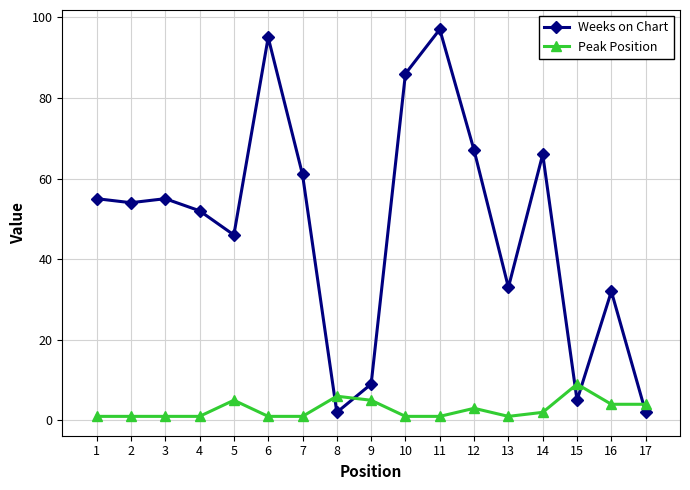

Which series changed the most between 9 and 10?

Weeks on Chart